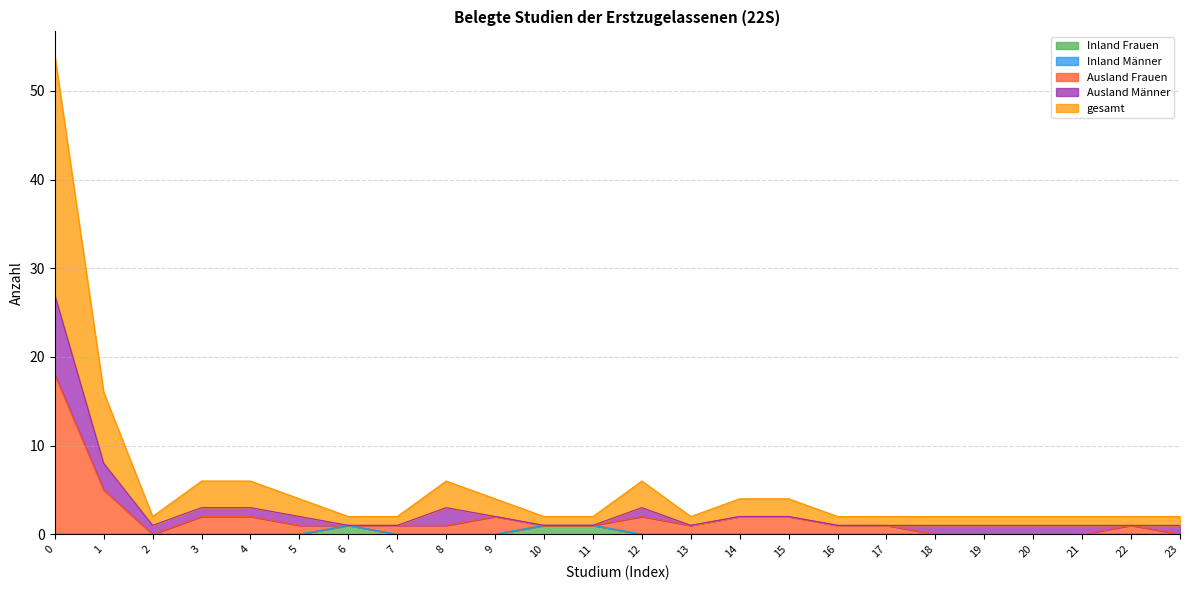

True or false: Inland Frauen has a value of 0 at 5.

True